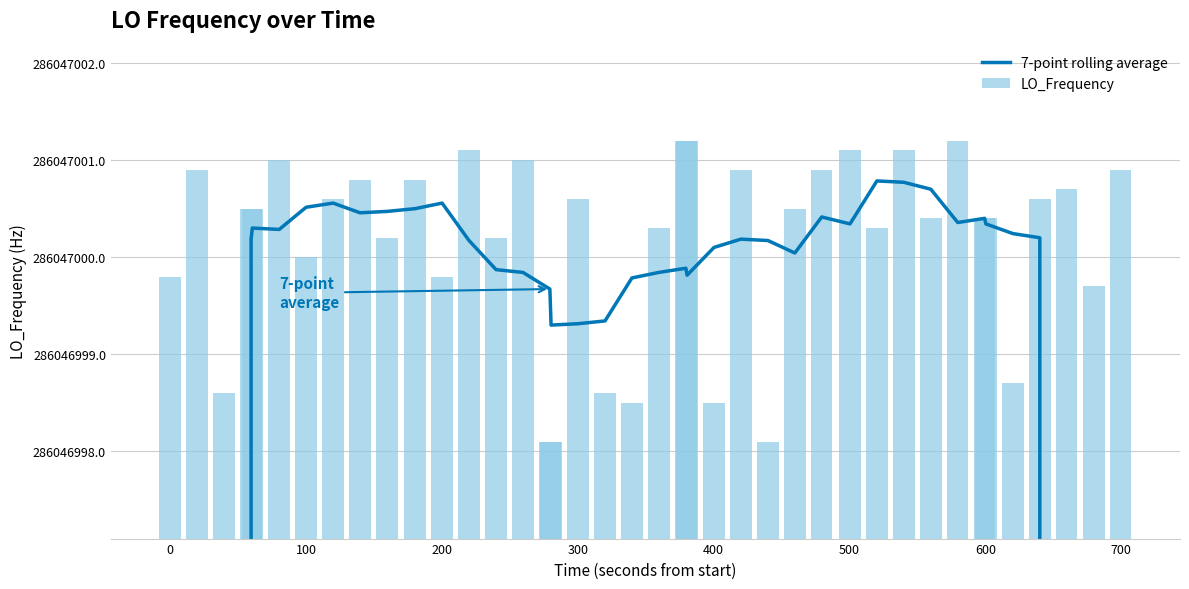

Which series has the largest range (max minus min)?

7-point rolling average